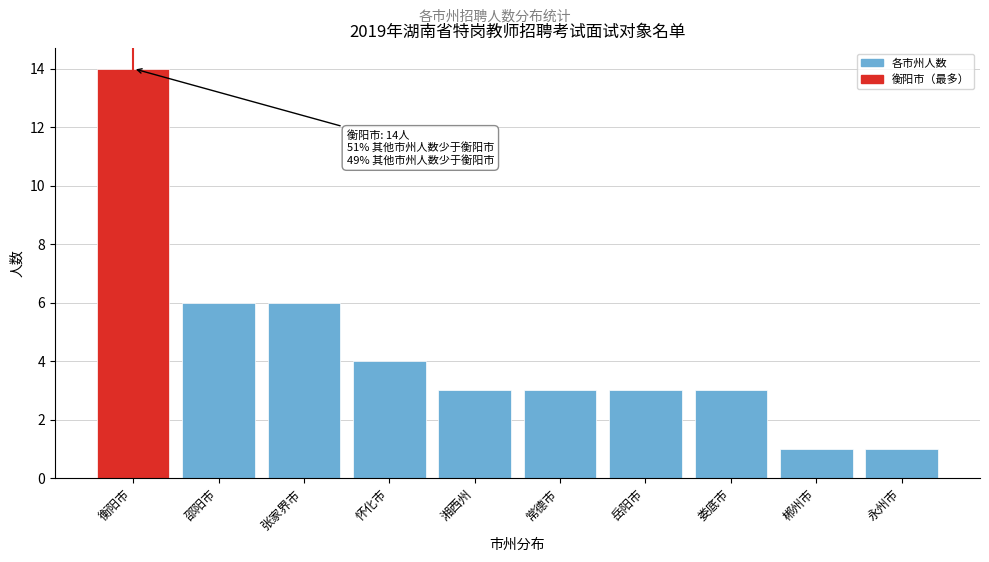

Reading left to right, extract all data points from this chart.

衡阳市=14	邵阳市=6	张家界市=6	怀化市=4	湘西州=3	常德市=3	岳阳市=3	娄底市=3	郴州市=1	永州市=1